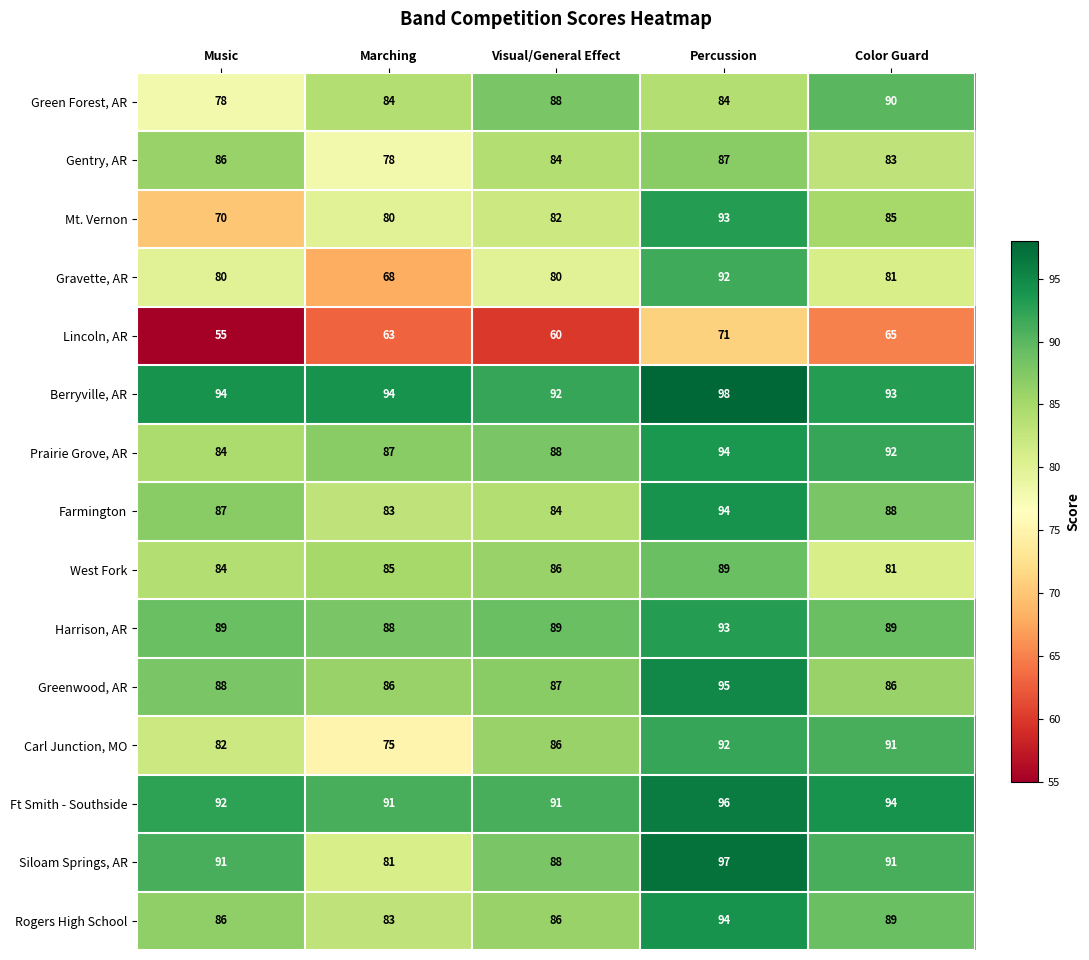

Count the number of data series in this chart.

15